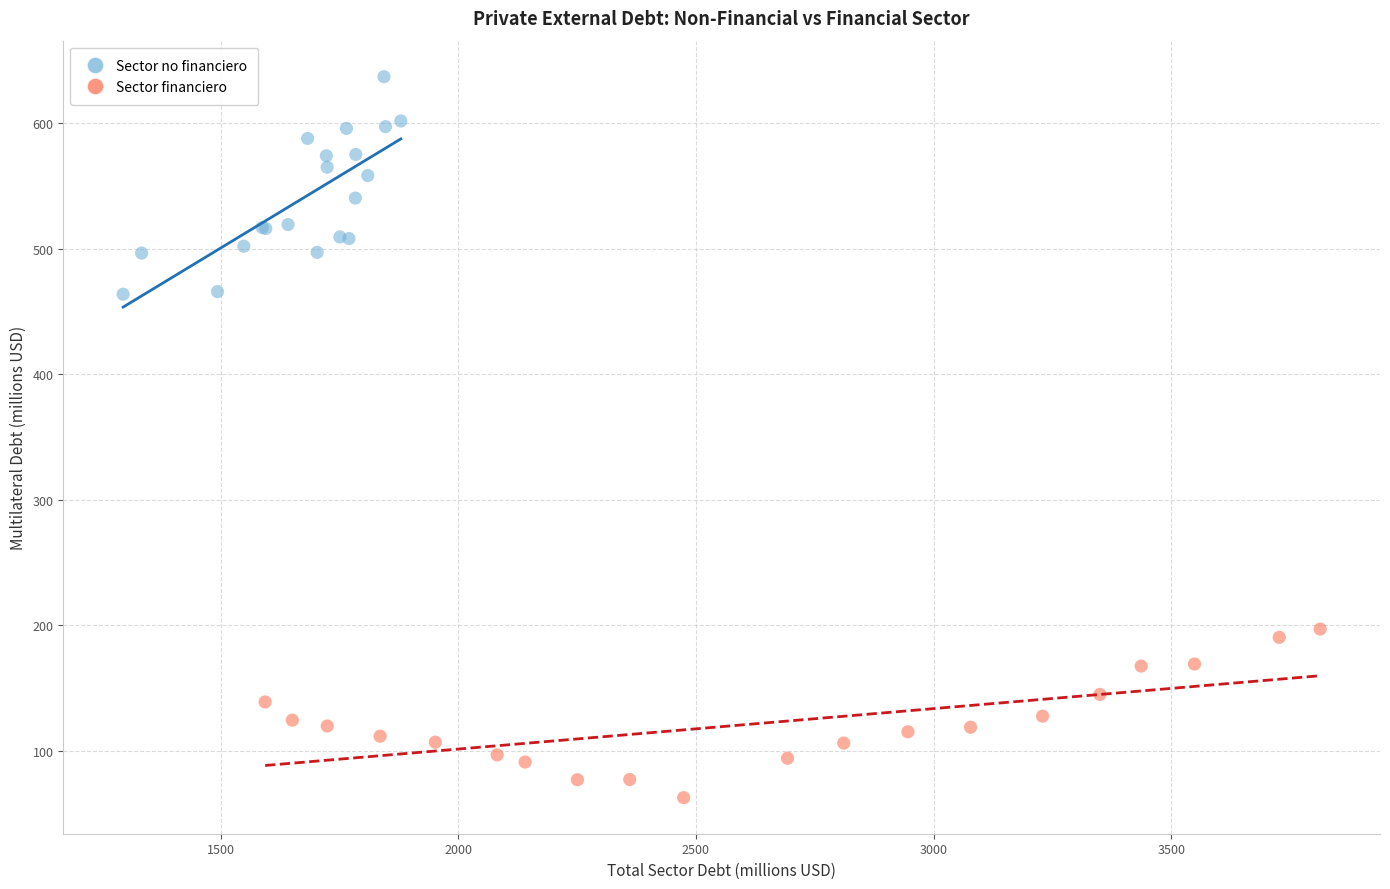

Which series reaches the minimum Y coordinate?

Sector financiero